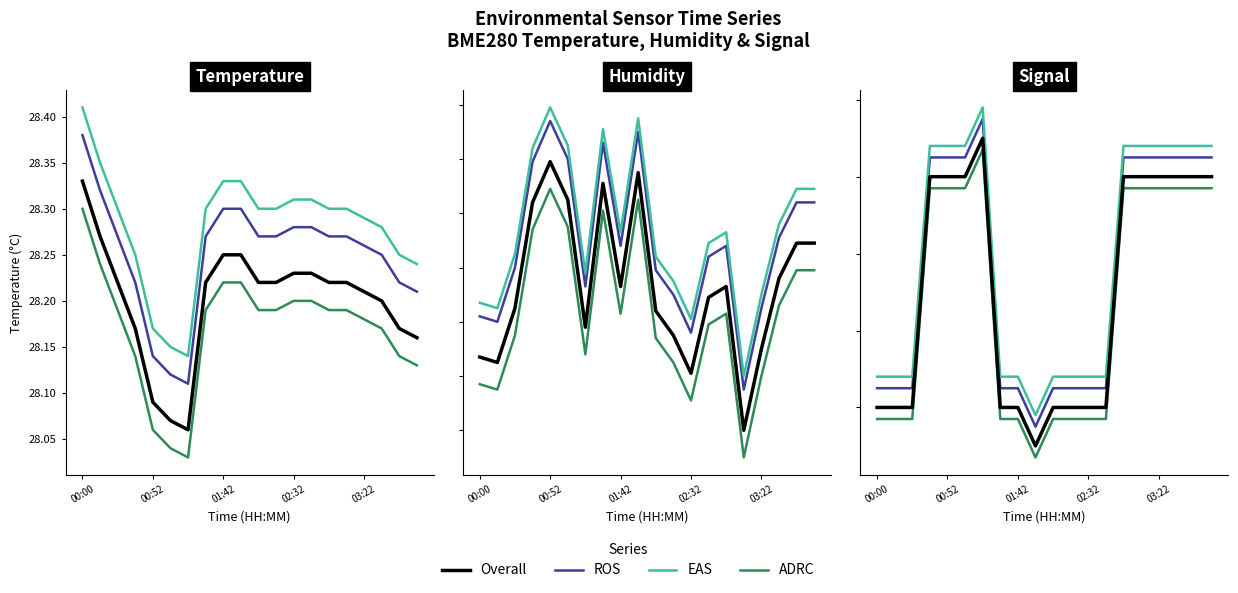

What are all the series names shown in the legend?

Overall, ROS, EAS, ADRC